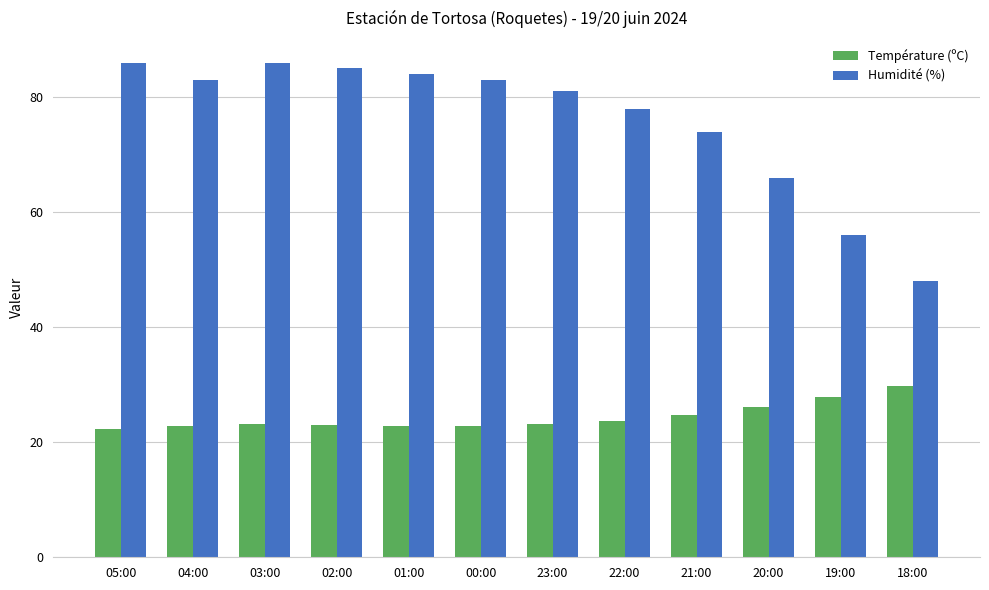

What is the minimum value shown in the chart?

22.3